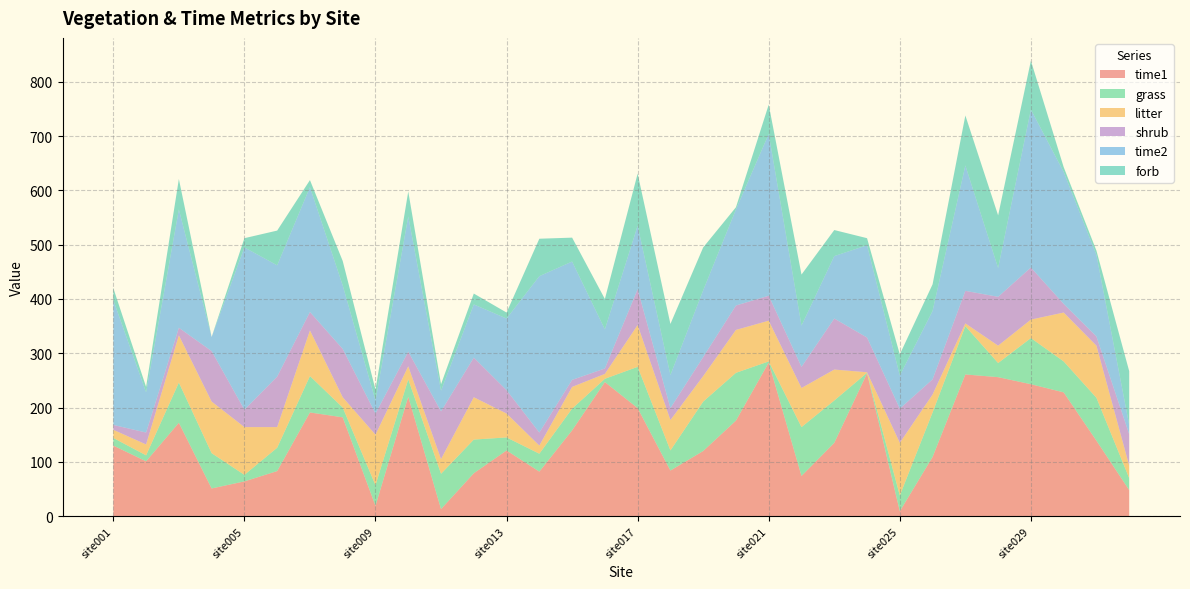

Reading right to left, transcribe all the data shown in this chart.

time1: site032=48	site031=139	site030=228	site029=243	site028=256	site027=261	site026=109	site025=9	site024=263	site023=135	site022=74	site021=283	site020=176	site019=120	site018=84	site017=199	site016=247	site015=158	site014=82	site013=121	site012=79	site011=13	site010=220	site009=19	site008=182	site007=191	site006=83	site005=64	site004=51	site003=172	site002=101	site001=130
grass: site032=22	site031=79	site030=57	site029=85	site028=26	site027=89	site026=82	site025=29	site024=1	site023=78	site022=90	site021=2	site020=88	site019=91	site018=37	site017=76	site016=6	site015=40	site014=33	site013=24	site012=62	site011=65	site010=32	site009=38	site008=18	site007=67	site006=43	site005=12	site004=65	site003=74	site002=11	site001=14
litter: site032=23	site031=96	site030=90	site029=34	site028=32	site027=5	site026=33	site025=97	site024=1	site023=57	site022=72	site021=75	site020=79	site019=47	site018=56	site017=77	site016=9	site015=40	site014=15	site013=44	site012=78	site011=27	site010=24	site009=93	site008=19	site007=84	site006=38	site005=88	site004=95	site003=87	site002=20	site001=15
shrub: site032=58	site031=17	site030=16	site029=96	site028=90	site027=60	site026=28	site025=63	site024=64	site023=94	site022=39	site021=46	site020=45	site019=35	site018=22	site017=66	site016=10	site015=13	site014=24	site013=43	site012=73	site011=88	site010=27	site009=39	site008=89	site007=34	site006=93	site005=32	site004=93	site003=14	site002=22	site001=9
time2: site032=17	site031=150	site030=243	site029=291	site028=53	site027=231	site026=126	site025=61	site024=170	site023=115	site022=76	site021=298	site020=177	site019=123	site018=61	site017=117	site016=72	site015=218	site014=288	site013=132	site012=98	site011=38	site010=249	site009=24	site008=117	site007=230	site006=205	site005=299	site004=26	site003=218	site002=74	site001=230
forb: site032=99	site031=8	site030=9	site029=90	site028=97	site027=92	site026=49	site025=39	site024=13	site023=48	site022=94	site021=54	site020=4	site019=79	site018=94	site017=96	site016=56	site015=44	site014=69	site013=11	site012=20	site011=12	site010=46	site009=20	site008=45	site007=13	site006=64	site005=17	site004=0	site003=56	site002=10	site001=22